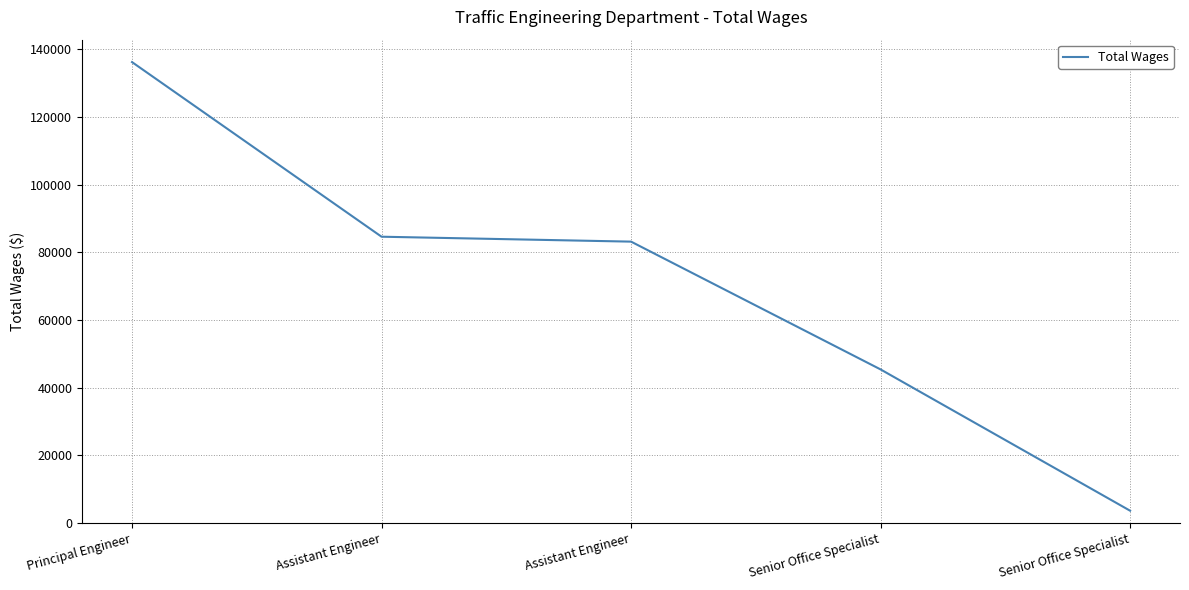

What is the greatest value displayed?

136248